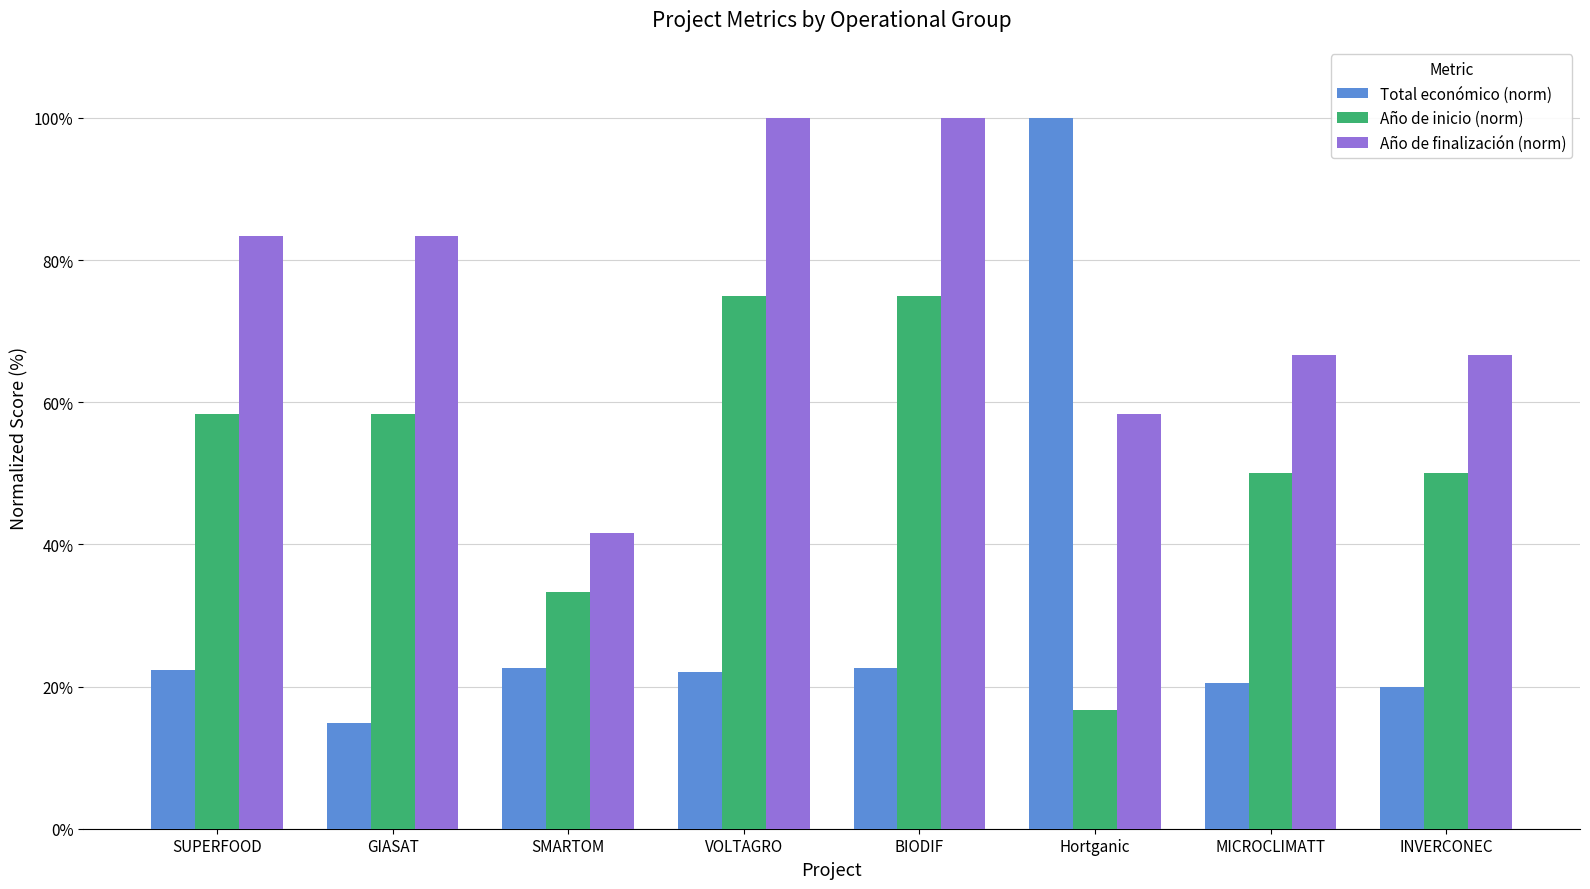

Are the bars grouped side by side (vs. stacked)?

Yes